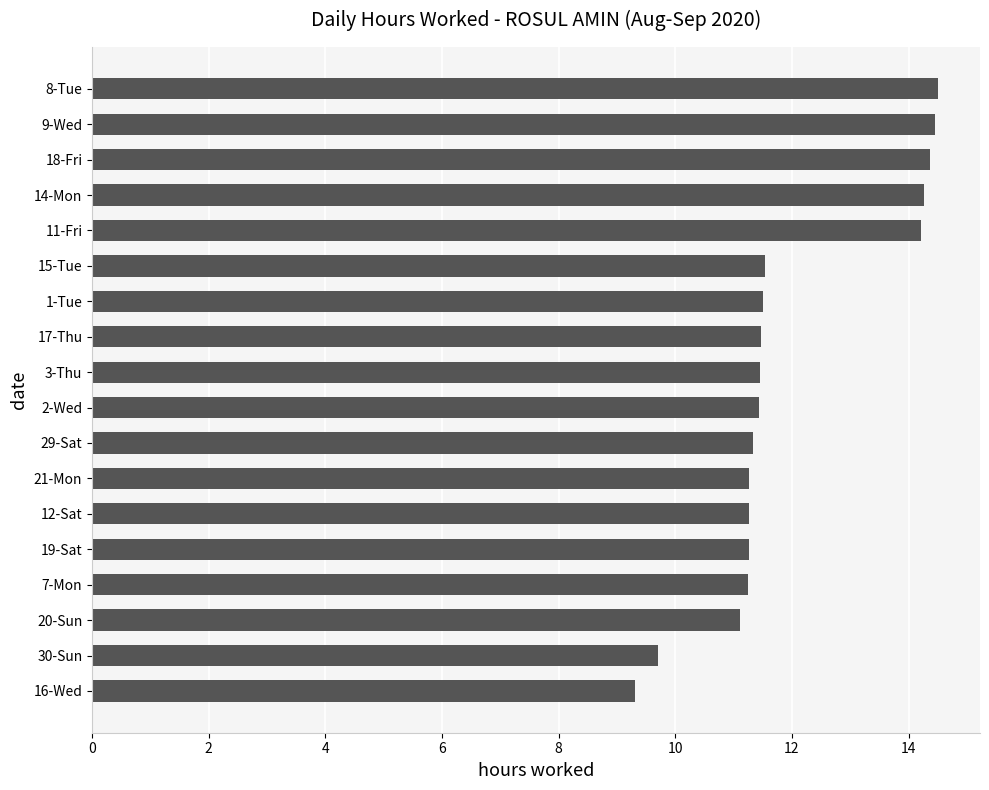

What is the maximum value shown in the chart?

14.5